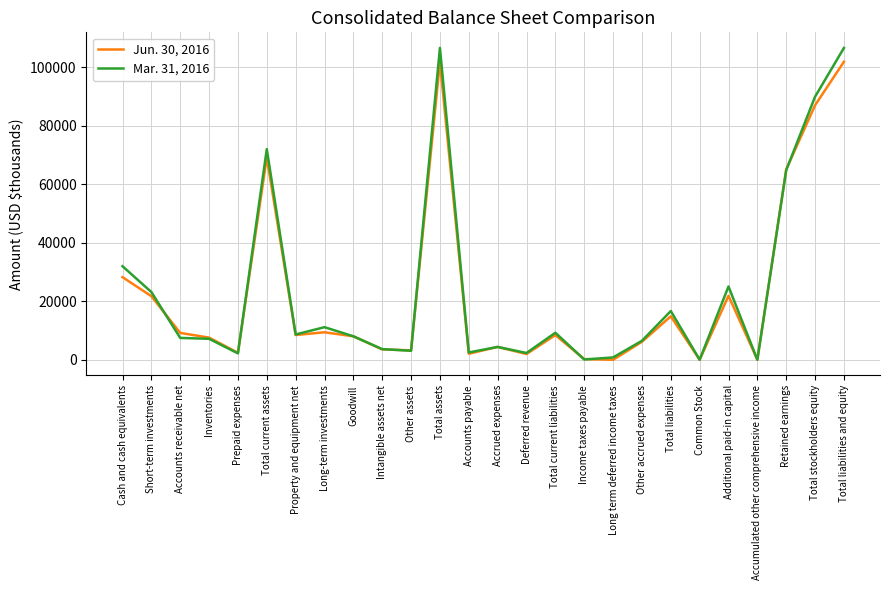

True or false: Jun. 30, 2016 has a value of 34 at Accumulated other comprehensive income.

True